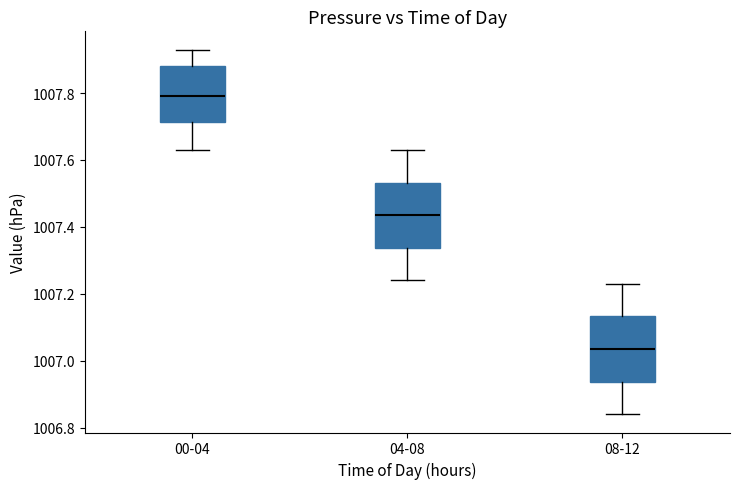

Reading left to right, read every box against the y-axis: the position of its median line, the range the box covers, and the ends of its whiskers. The values are not printed on the chart, so give them approximately, as read against the axis.

00-04: median 1007.80, box 1007.72 to 1007.88, whiskers 1007.64 to 1007.94
04-08: median 1007.44, box 1007.34 to 1007.54, whiskers 1007.24 to 1007.64
08-12: median 1007.04, box 1006.94 to 1007.14, whiskers 1006.84 to 1007.24